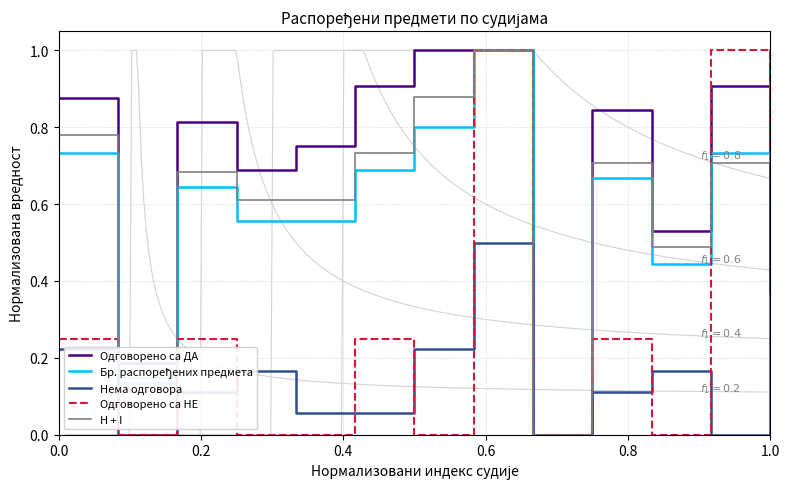

In Одговорено са ДА, how many points are lower than both neighbors (excluding endpoints)?

4